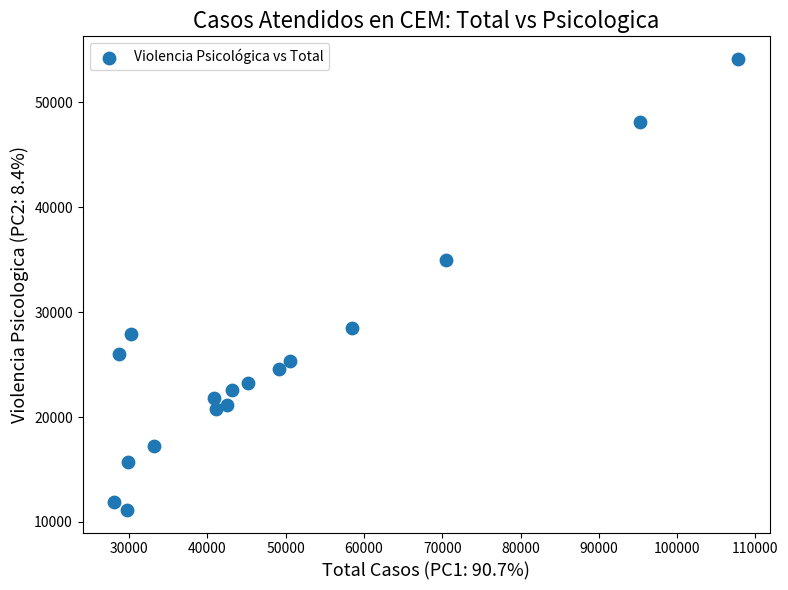

What Y value in the scatter plot is closest to 32647?

35023